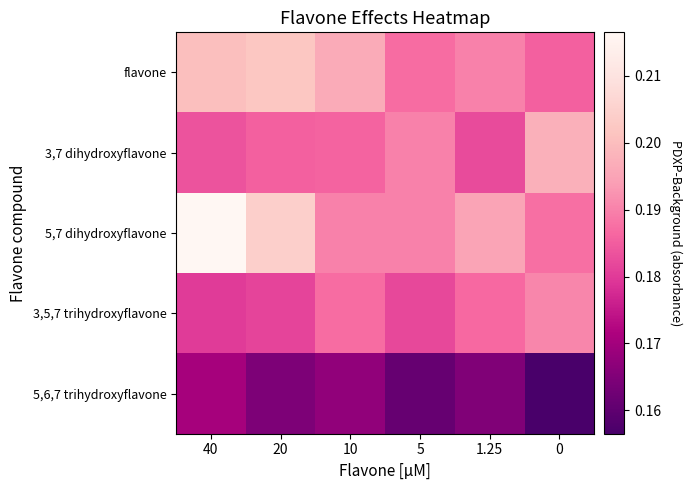

Which series has the largest total across all categories?

5,7 dihydroxyflavone